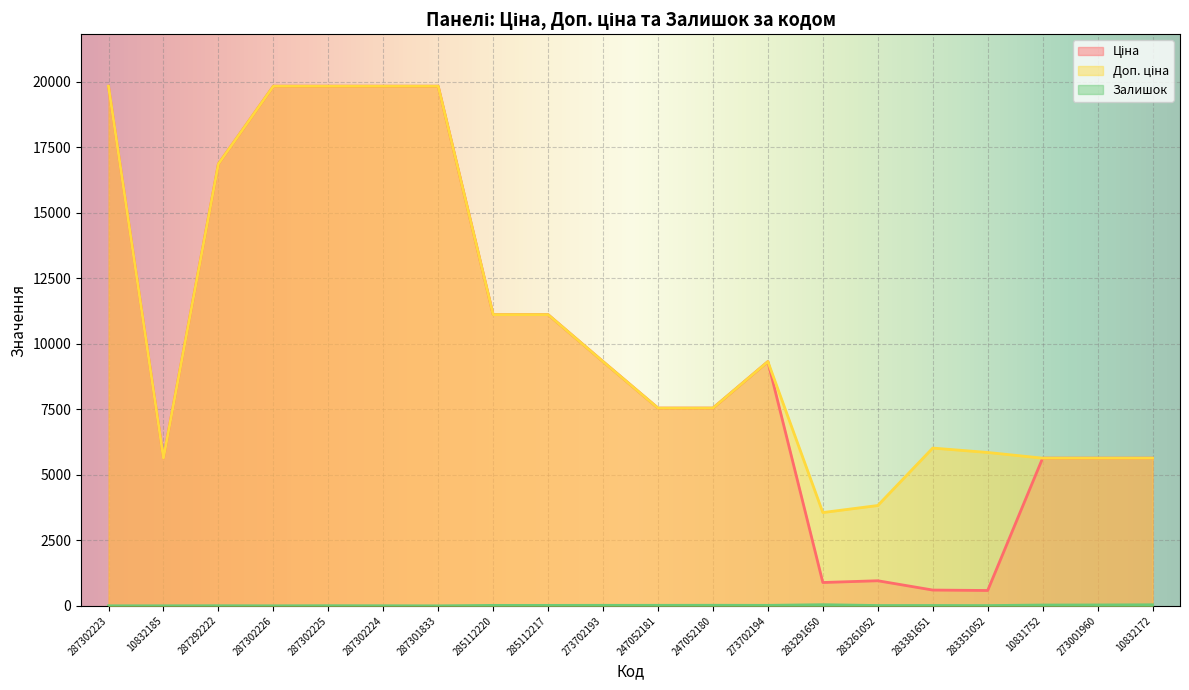

Where is the first local minimum for Ціна?

10832185